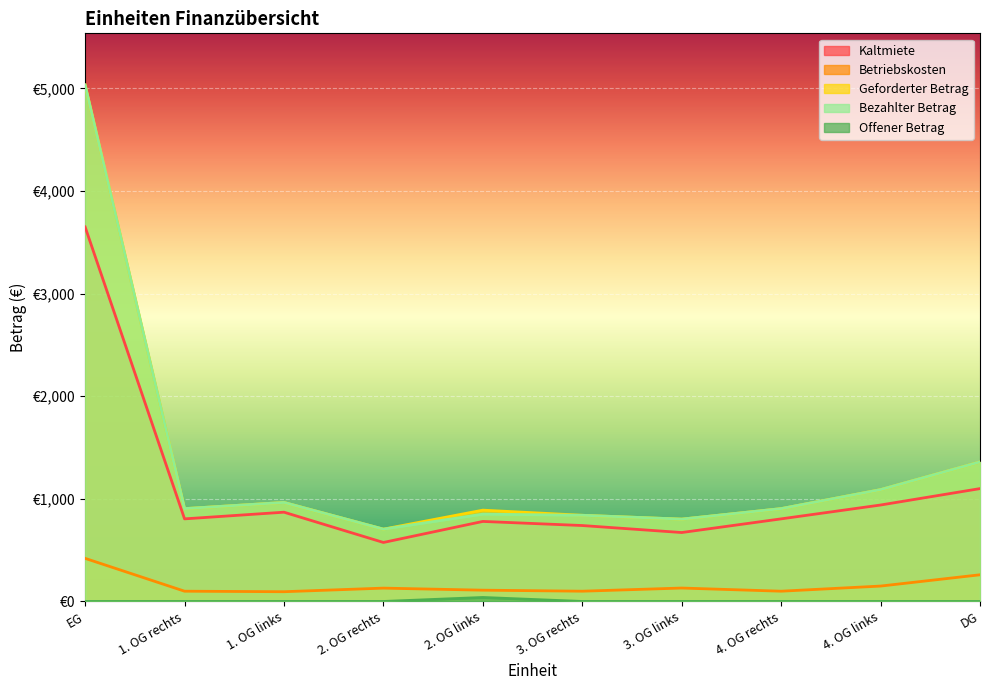

In Betriebskosten, how many points are lower than both neighbors (excluding endpoints)?

3